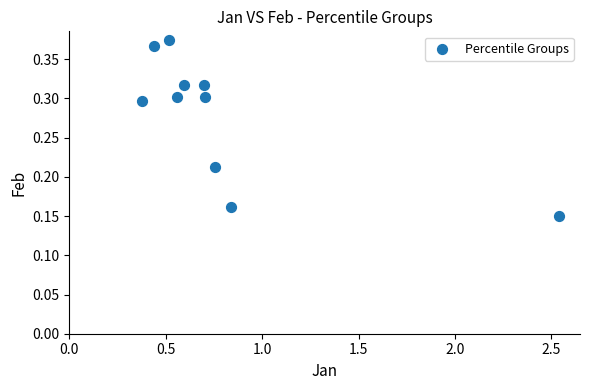

What is the average X value?

0.8